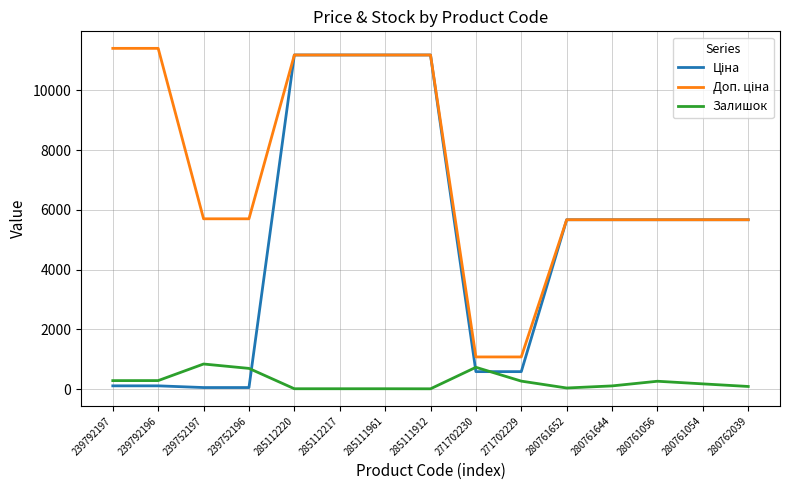

The value of Залишок at 239752196 is 698.0. True or false?

True